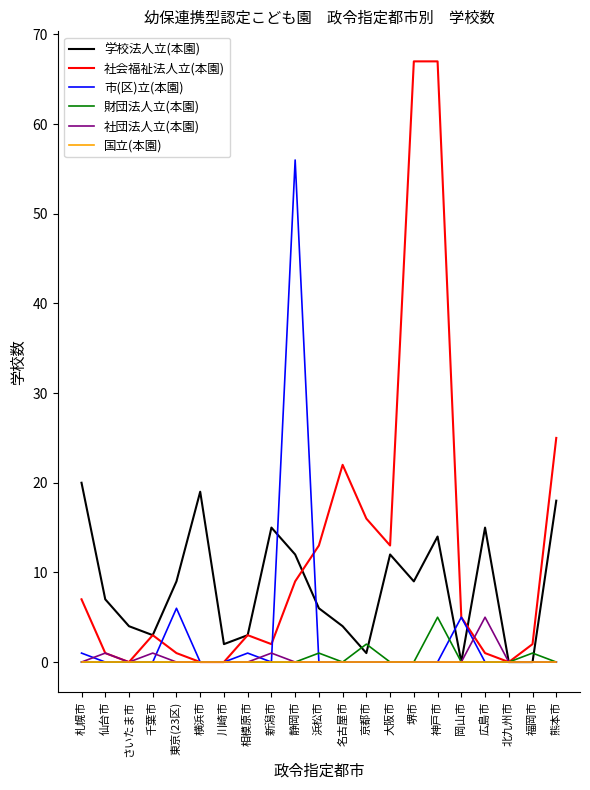

Does the chart display data point markers on the line(s)?

No